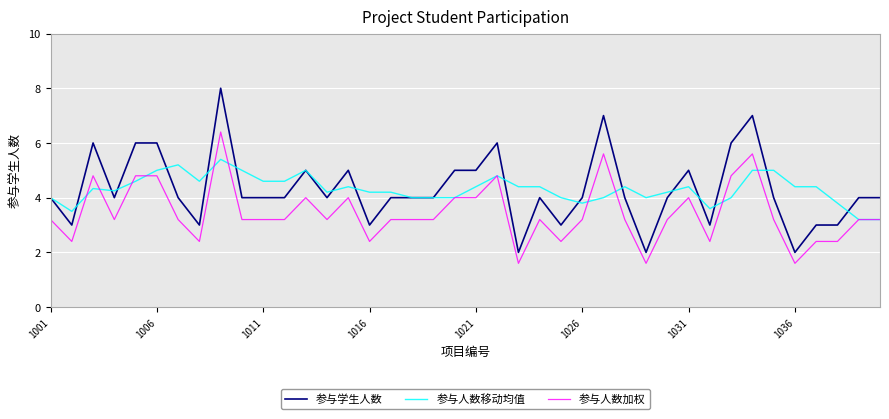

True or false: 参与人数加权 has more than 1 interior local peaks.

True